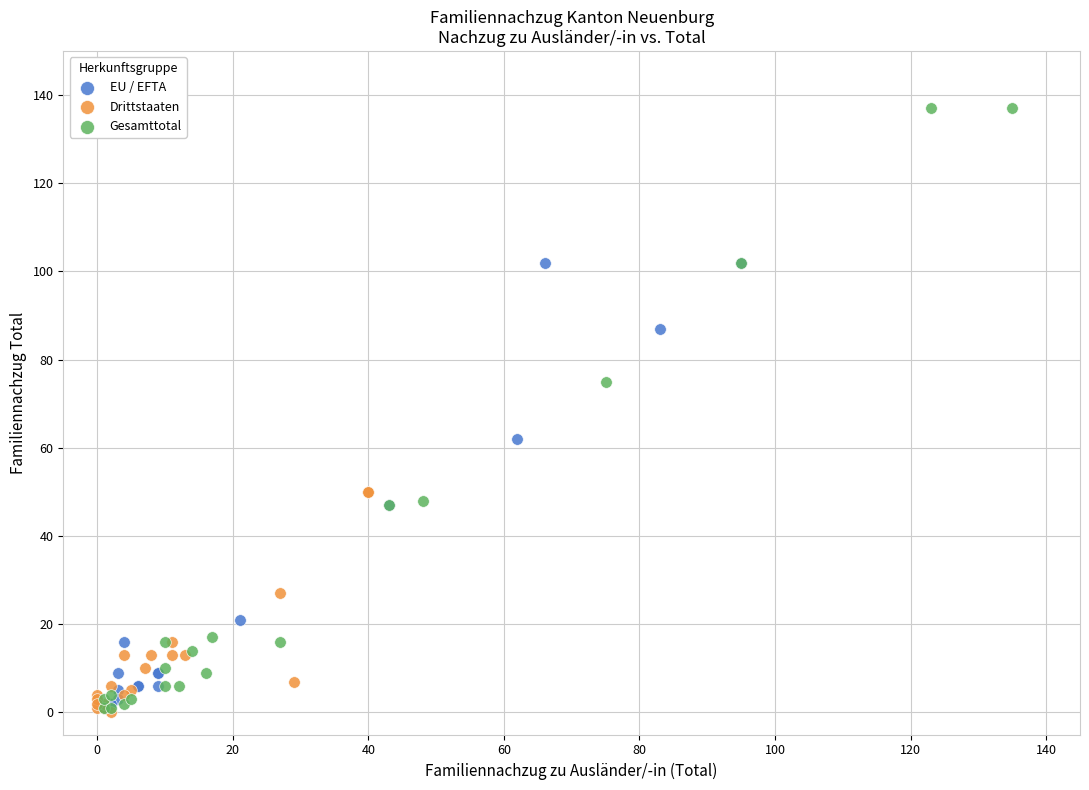

Which series reaches the maximum Y coordinate?

Gesamttotal